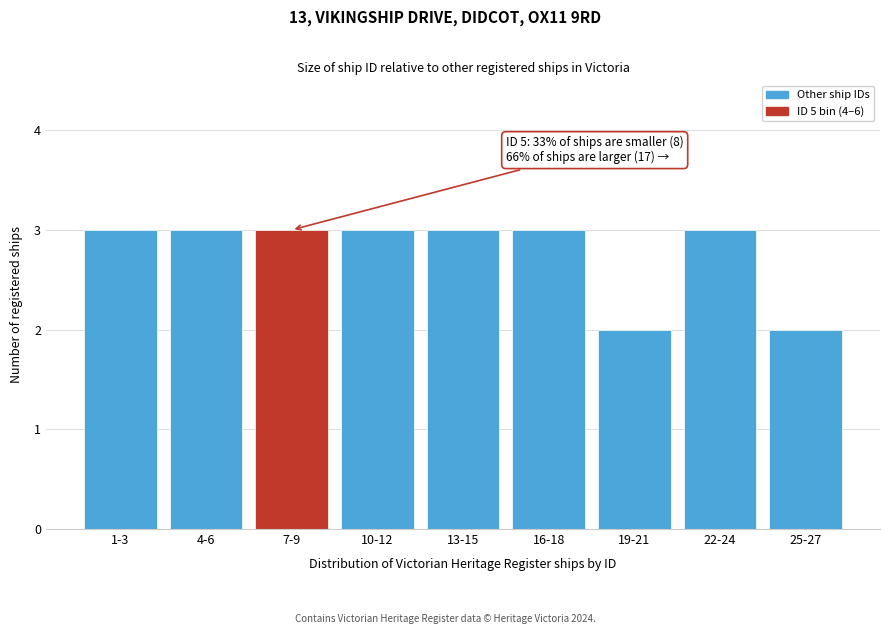

Reading left to right, list all the values displayed in this chart.

1-3=3	4-6=3	7-9=3	10-12=3	13-15=3	16-18=3	19-21=2	22-24=3	25-27=2